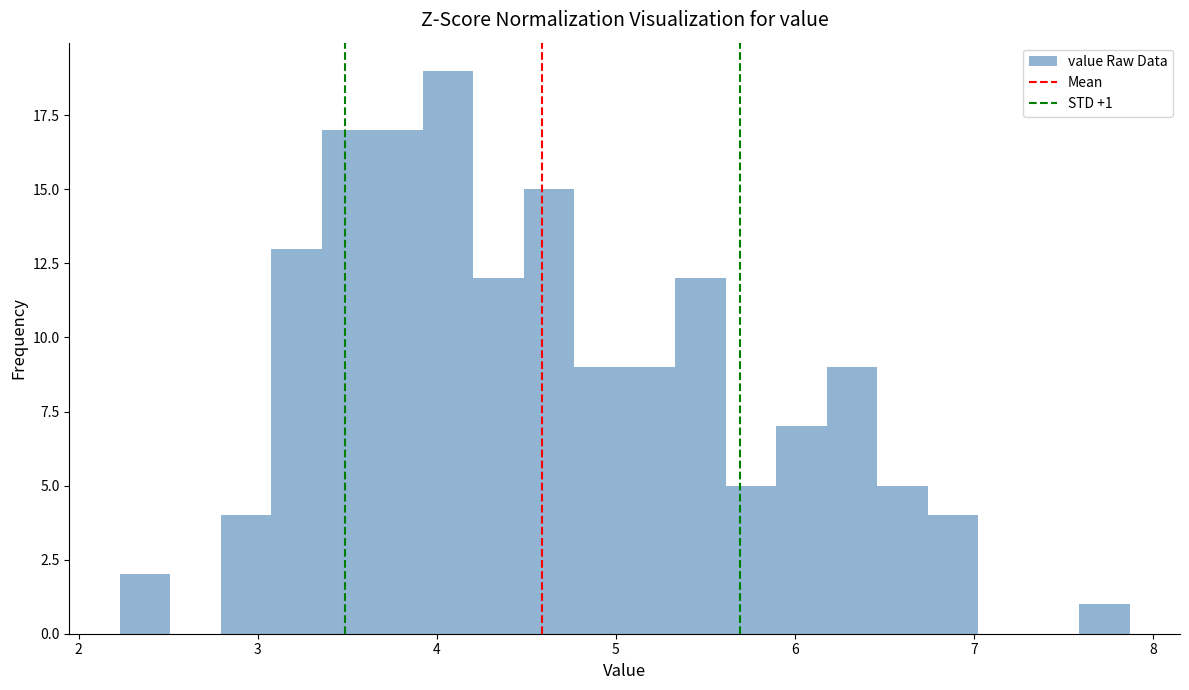

Read against the x-axis, roughly where is the centre of the tallest bar?

4.1